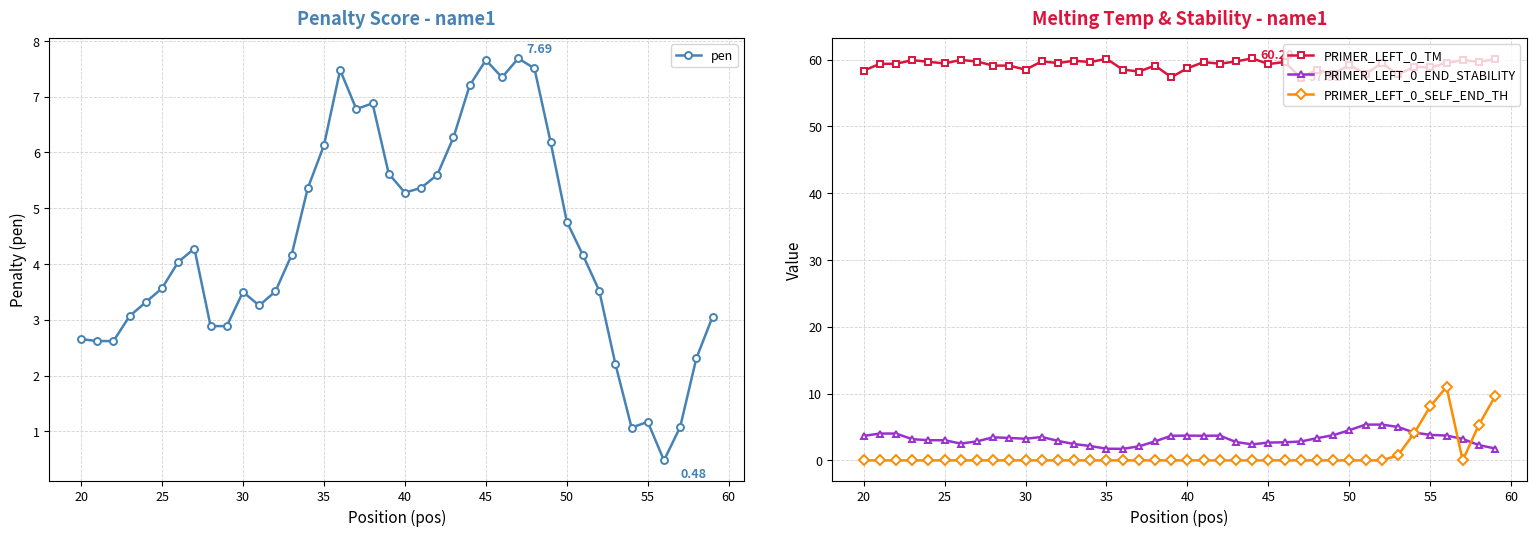

What are all the series names shown in the legend?

pen, PRIMER_LEFT_0_TM, PRIMER_LEFT_0_END_STABILITY, PRIMER_LEFT_0_SELF_END_TH